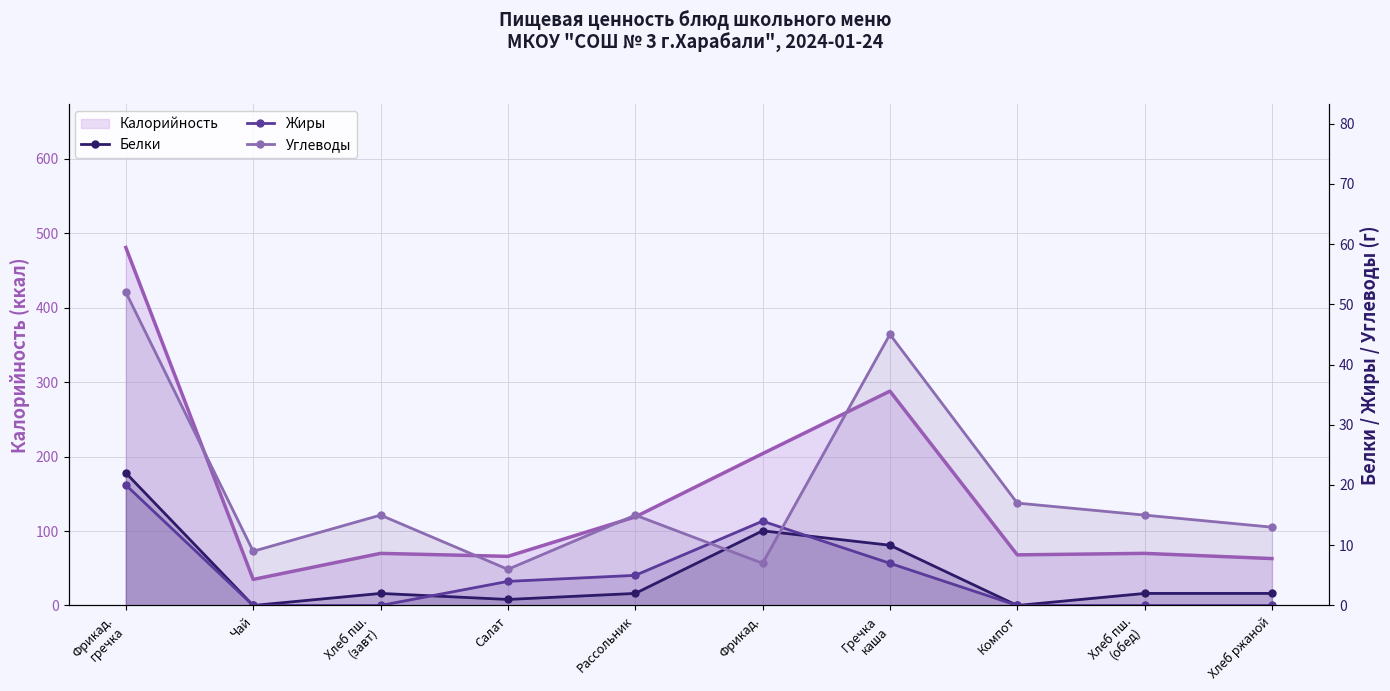

What is the difference between the second highest and minimum values in the Белки series?

12.4